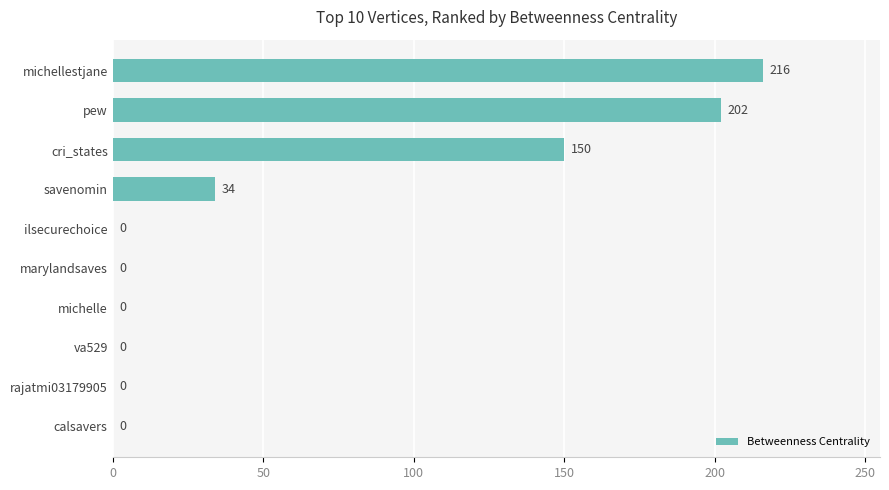

What is the sum of all values?

602